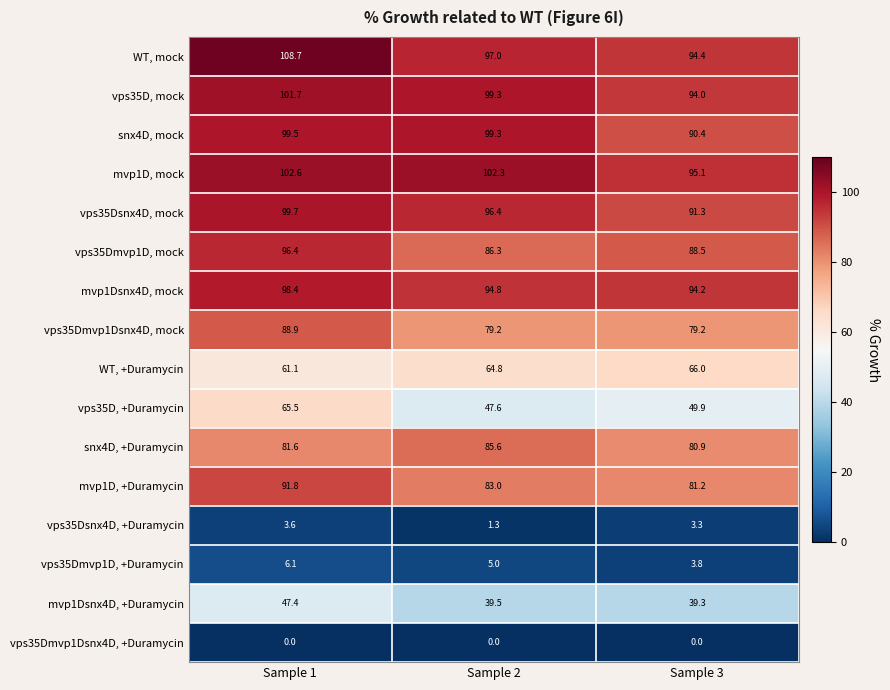

What is the sum of the mvp1D, +Duramycin values at Sample 2 and Sample 1?

174.8